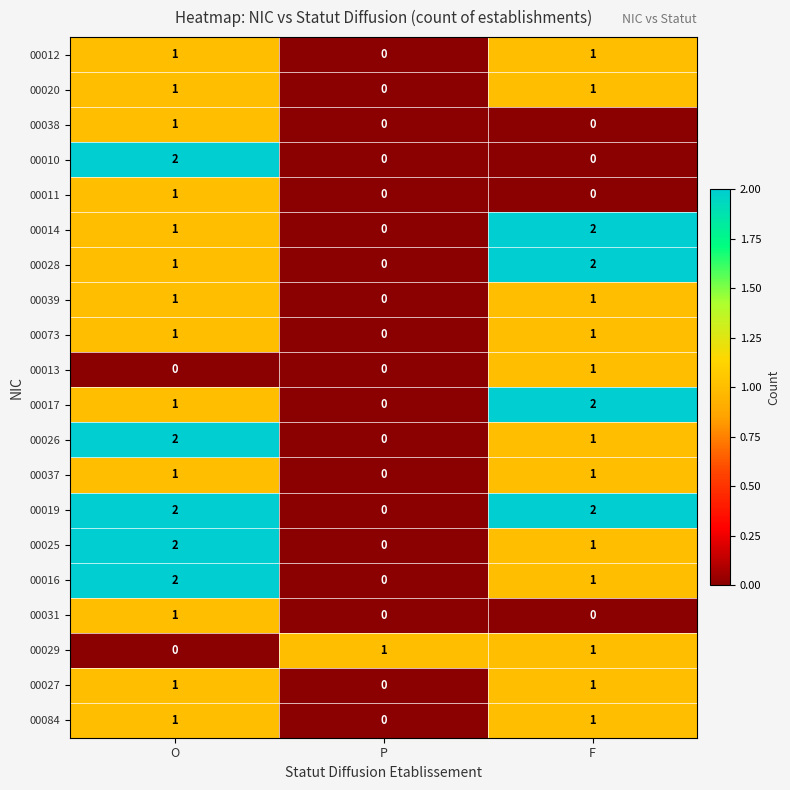

Is the value of 00012 at F greater than the value of 00017 at P?

Yes